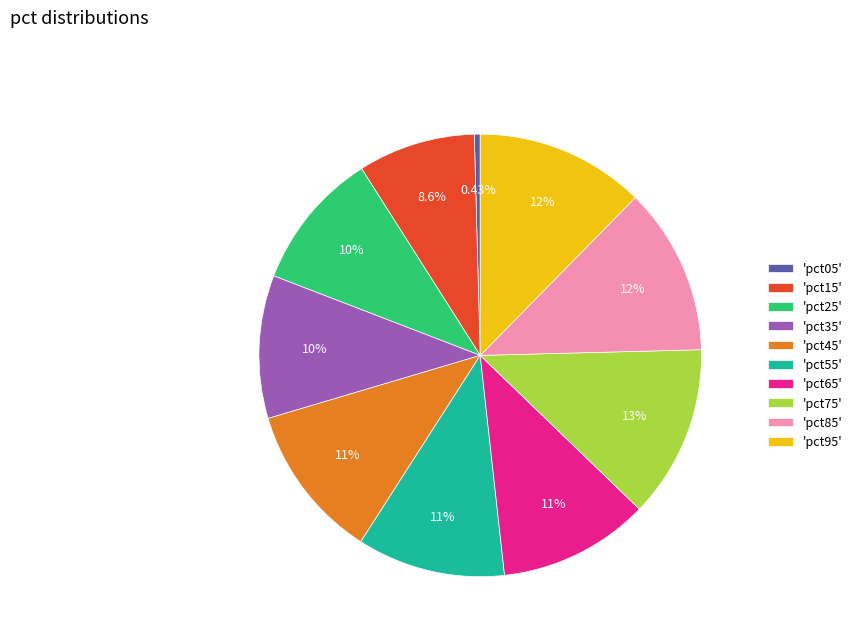

Combined, do 'pct45' and 'pct25' account for over 50%?

No